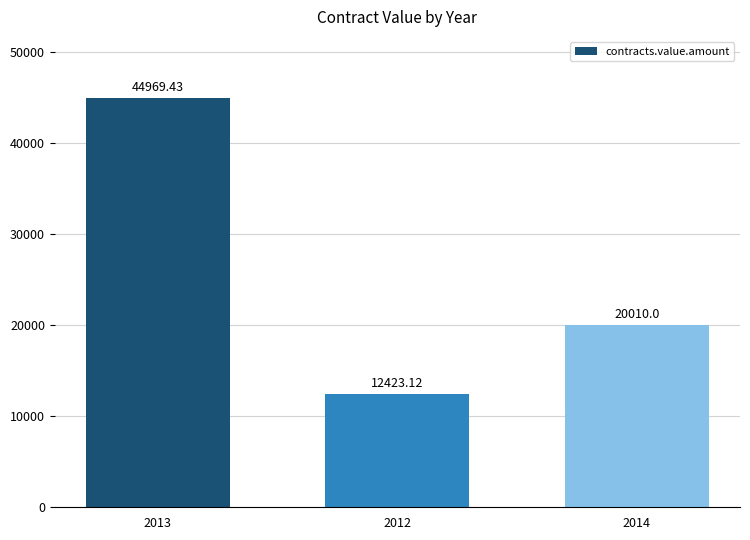

Count the number of categories in the chart.

3